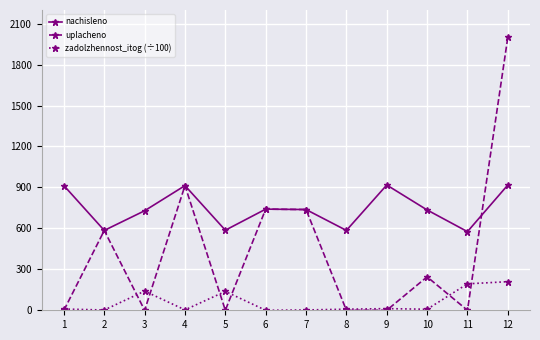

True or false: uplacheno has a value of 103.2 at 10.

False